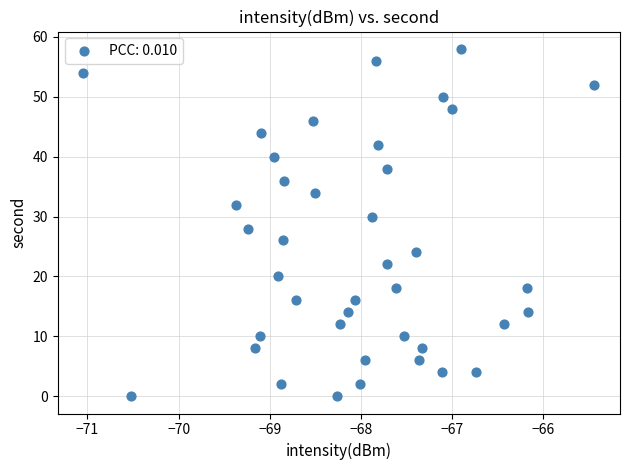

What is the range of Y values (max minus min)?

58